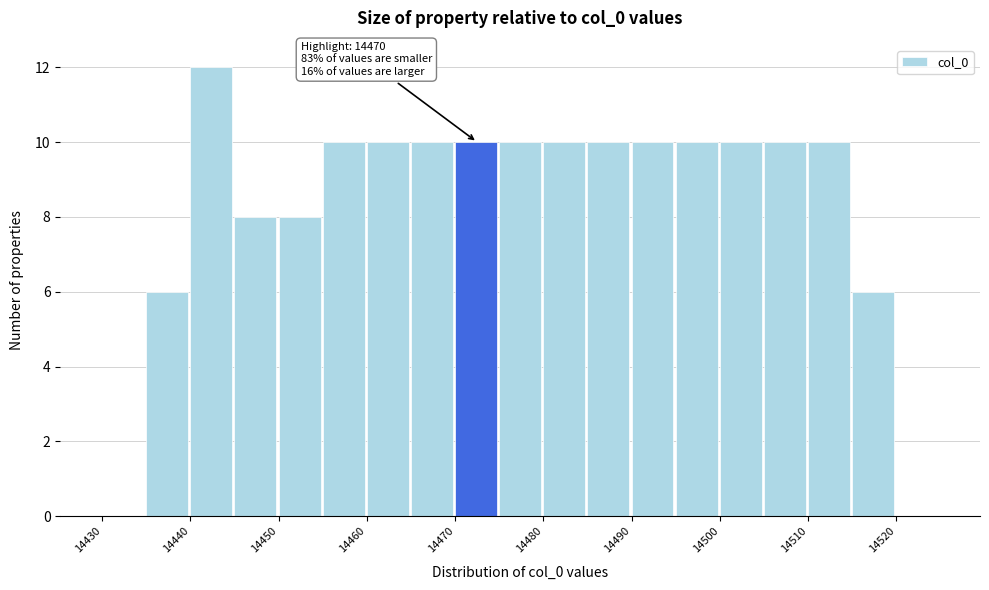

Over which range of the x-axis is the bar tallest?

14440 to 14445